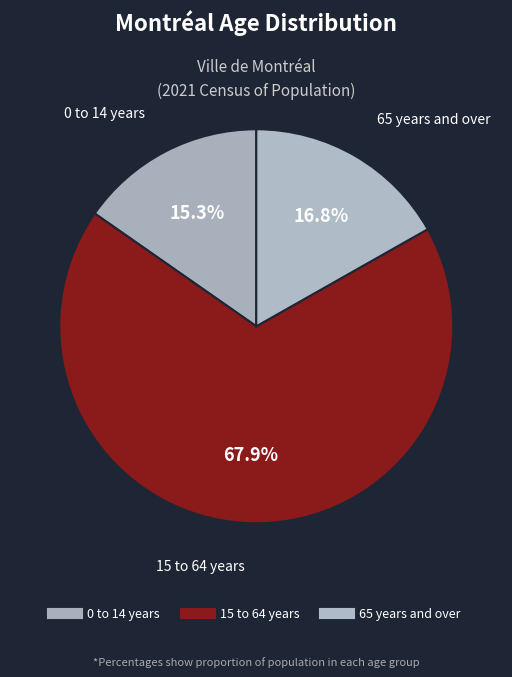

What is the smallest slice in the pie chart?

0 to 14 years